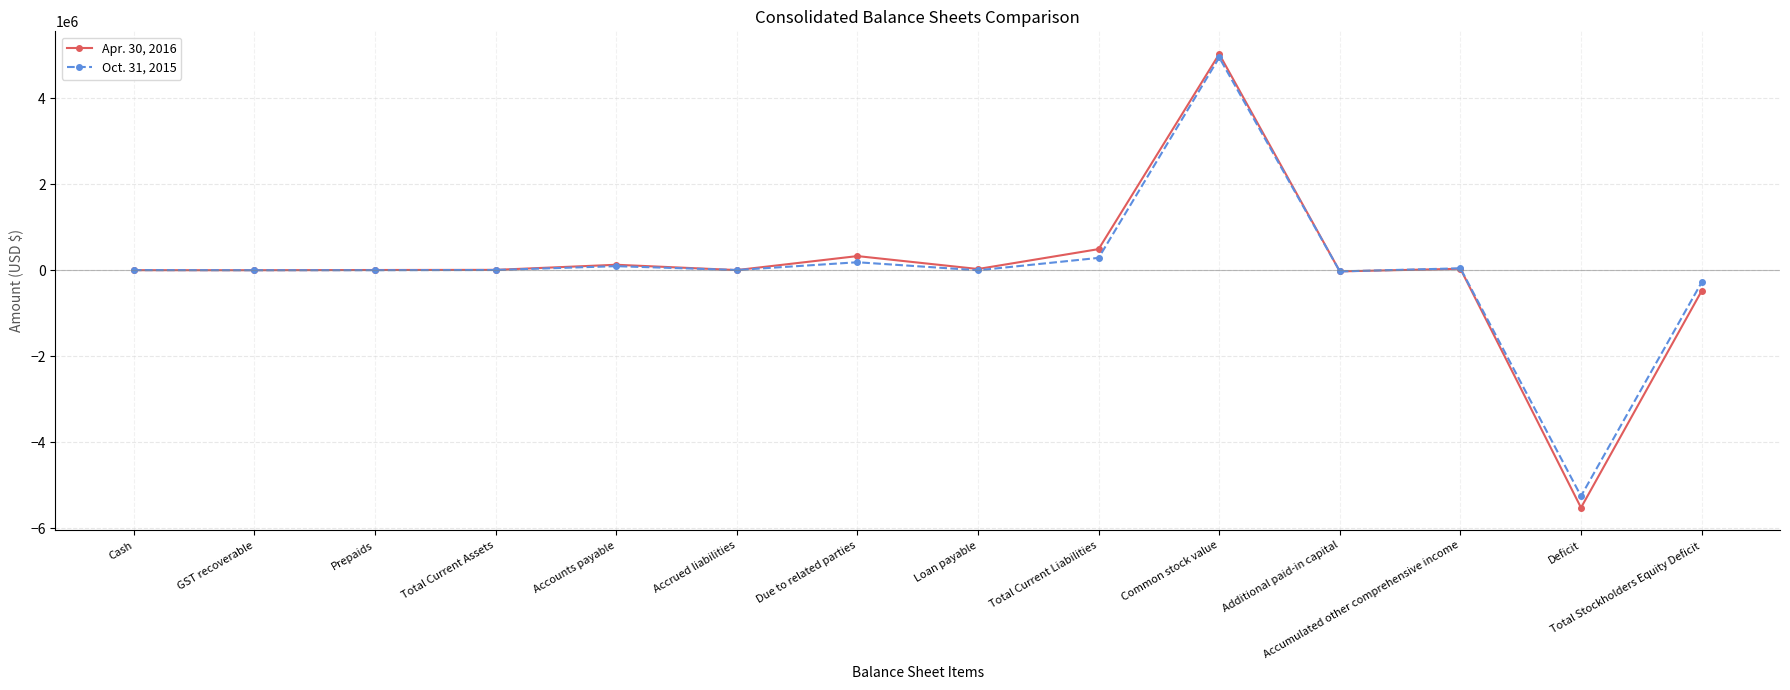

Between Prepaids and Total Current Liabilities, which series saw the biggest shift?

Apr. 30, 2016